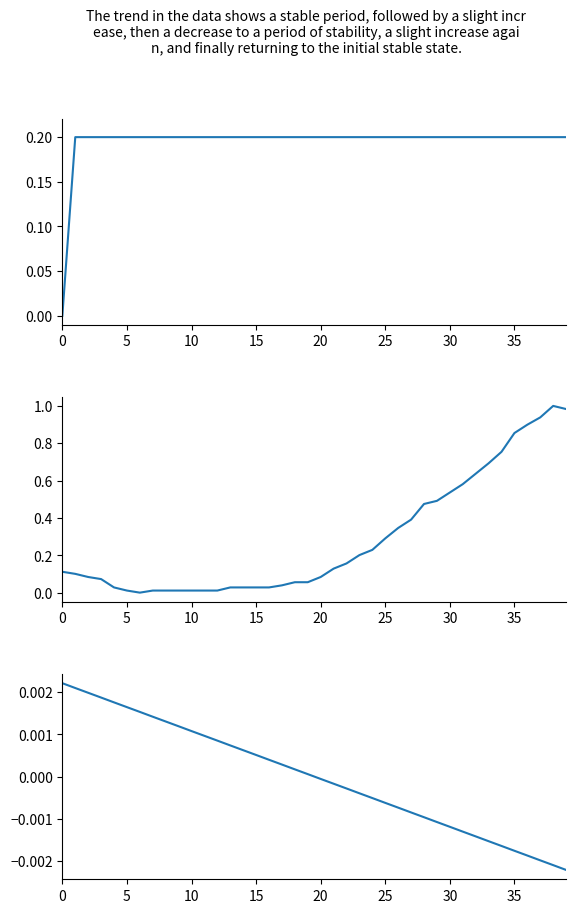

In SURFACE, how many points are lower than both neighbors (excluding endpoints)?

1